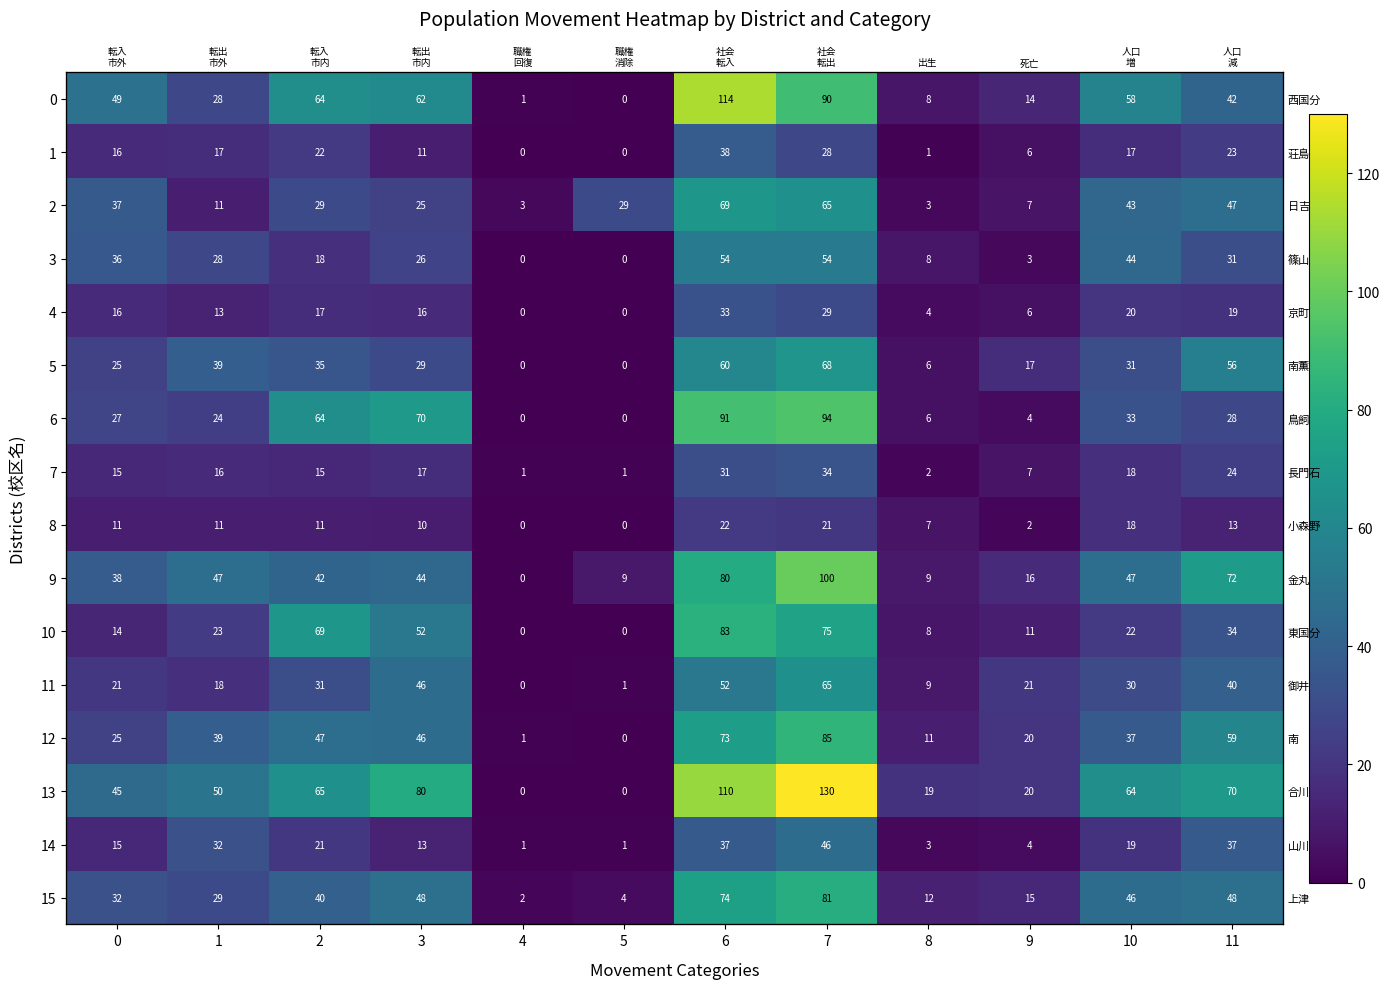

At how many categories does at least one series exceed 79?

3